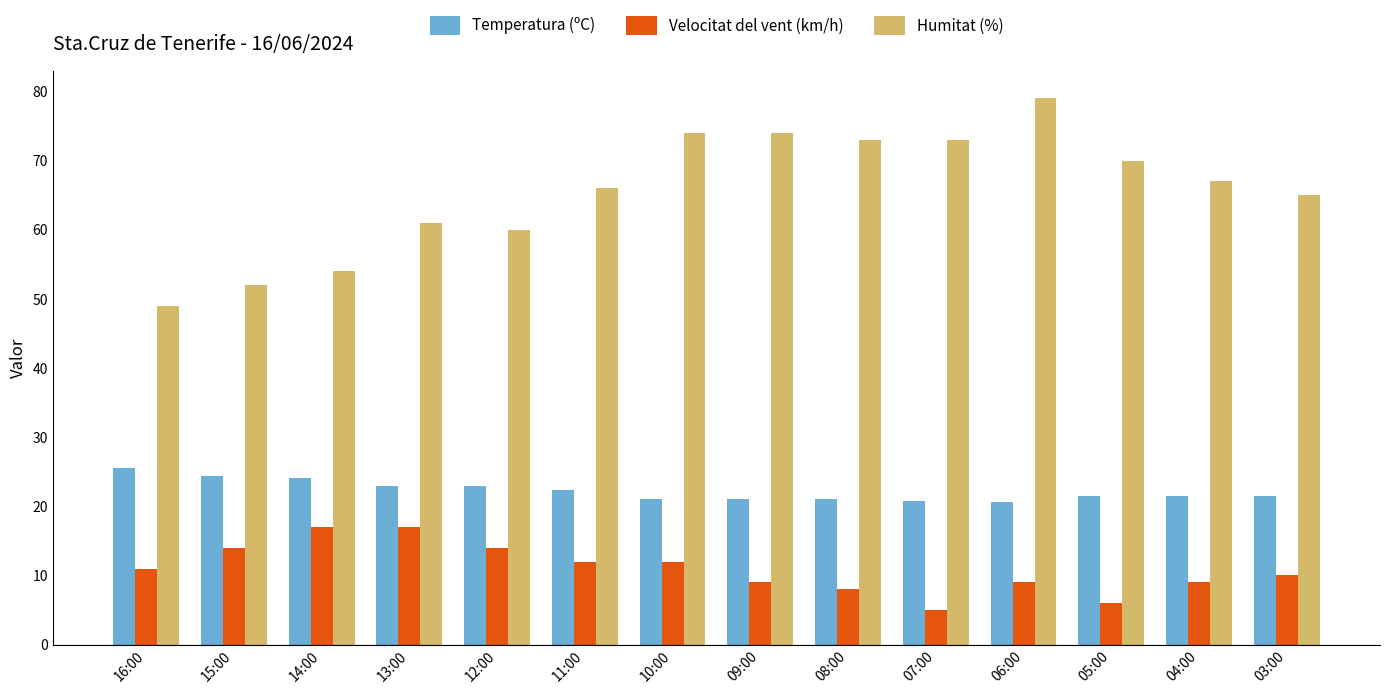

The Temperatura (ºC) series shows 30.4 at 03:00. True or false?

False